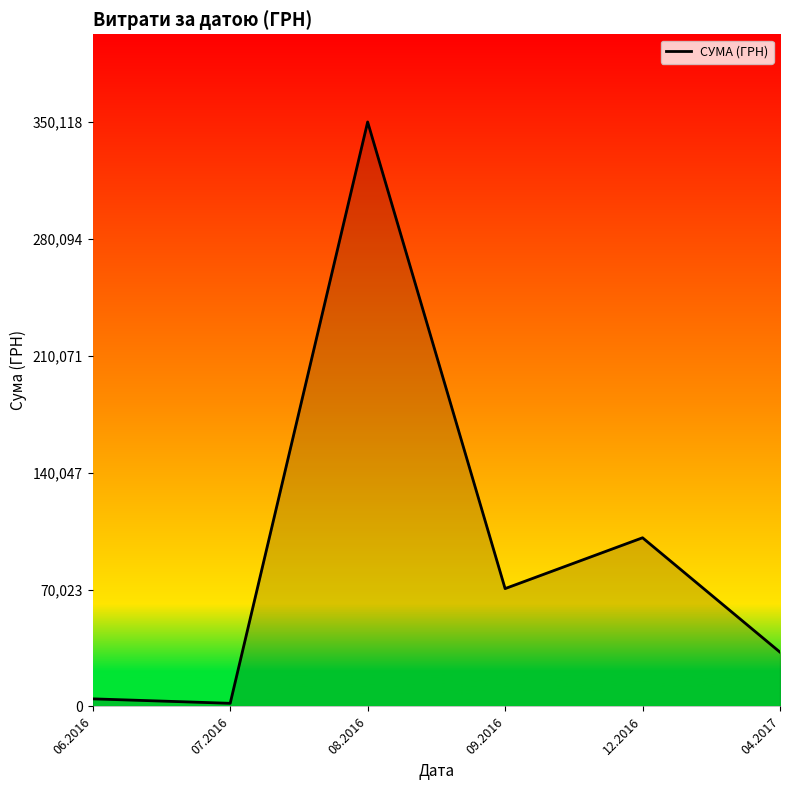

What is the difference between the maximum and minimum values?

348239.9